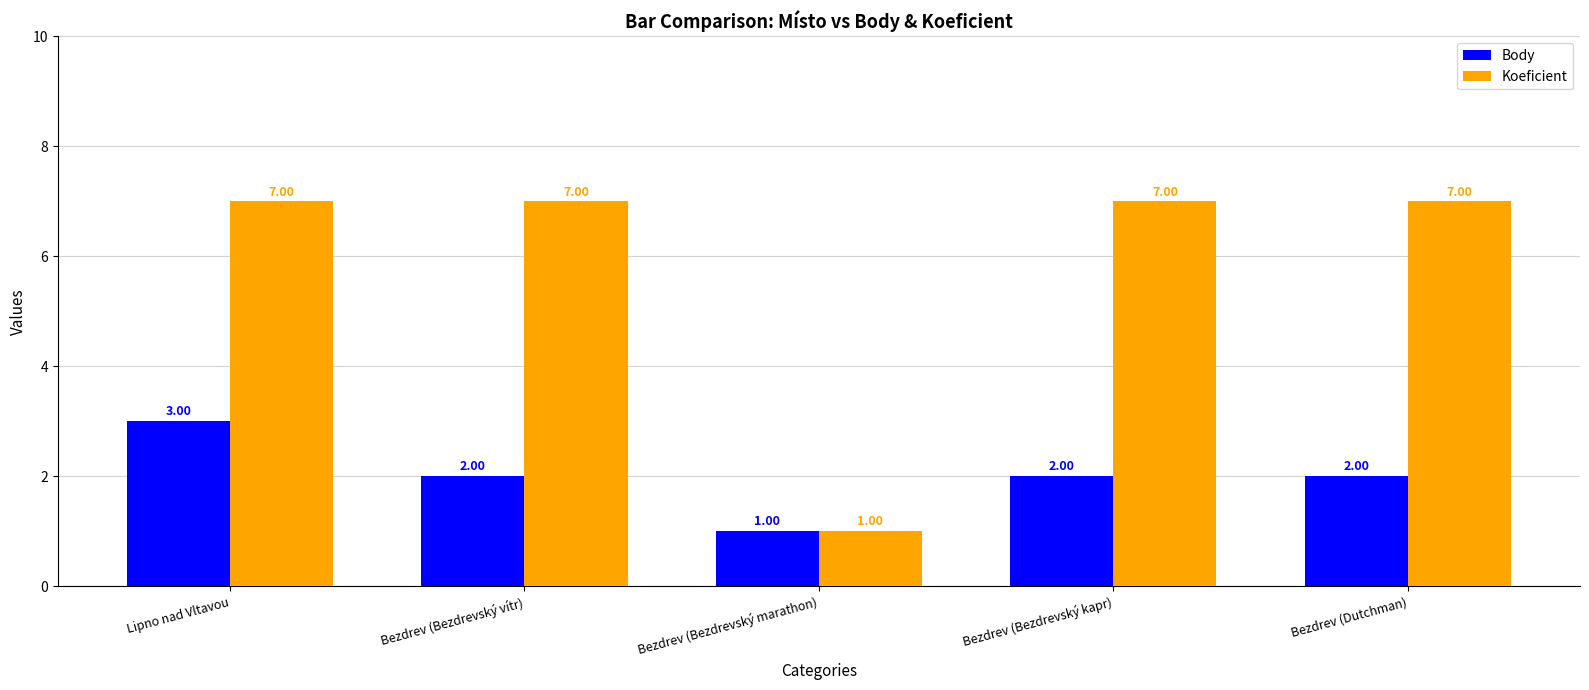

What is the smallest value displayed?

1